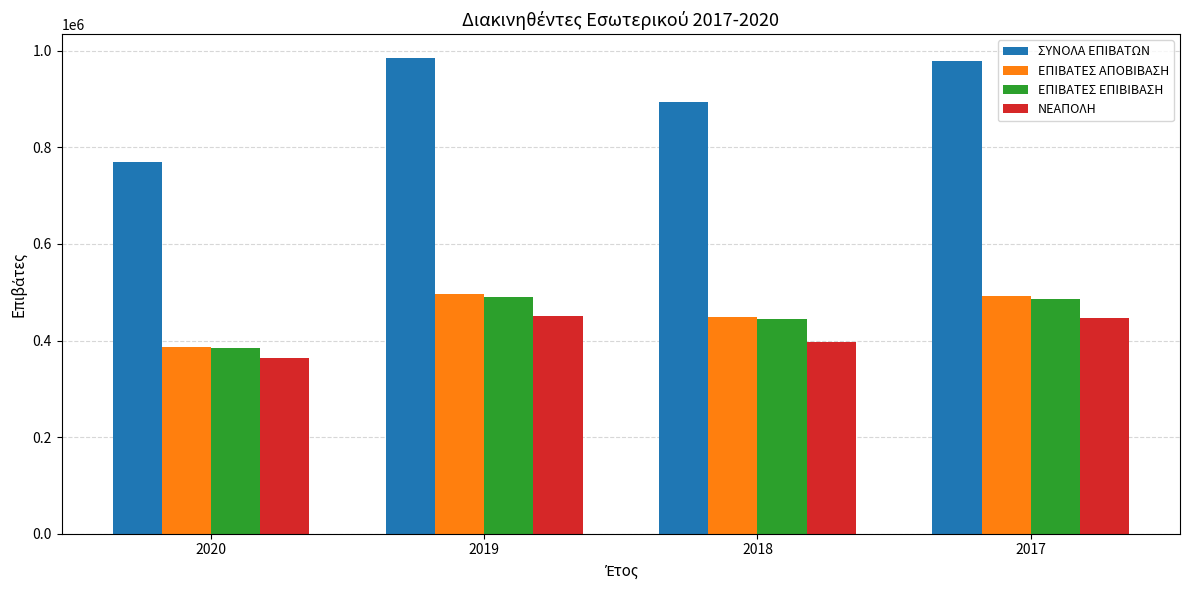

Is it true that ΝΕΑΠΟΛΗ equals 631593 at 2018?

False